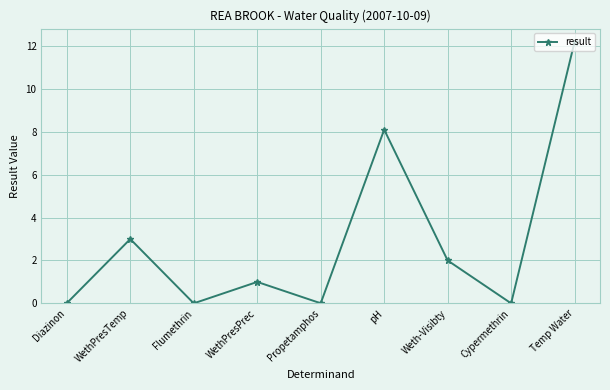

What is the value of the 6th point from the left?

8.1